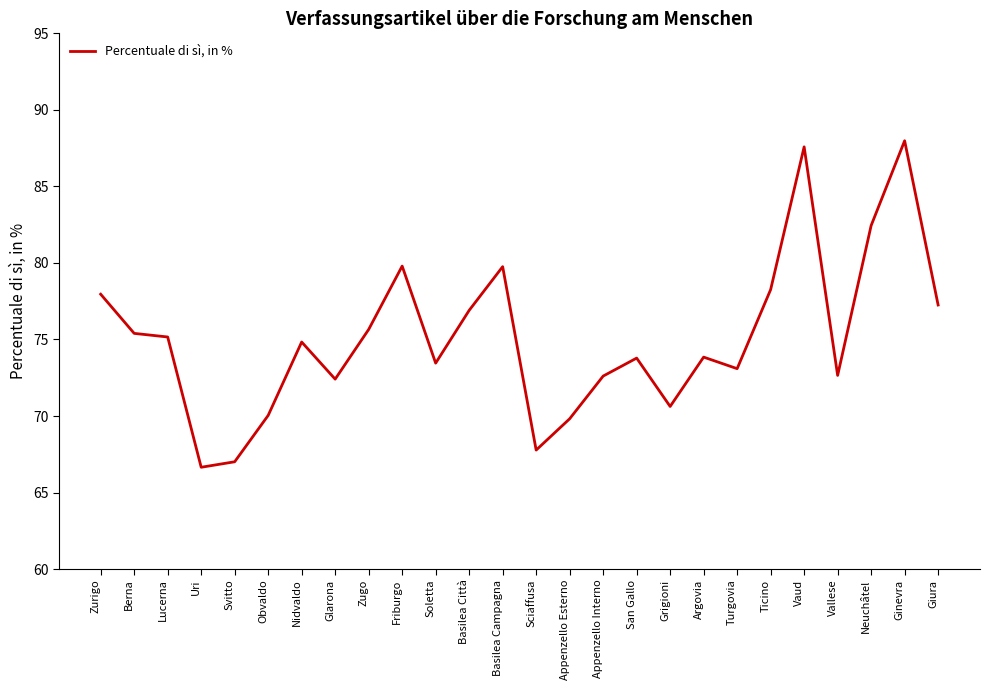

What is the greatest value displayed?

88.0